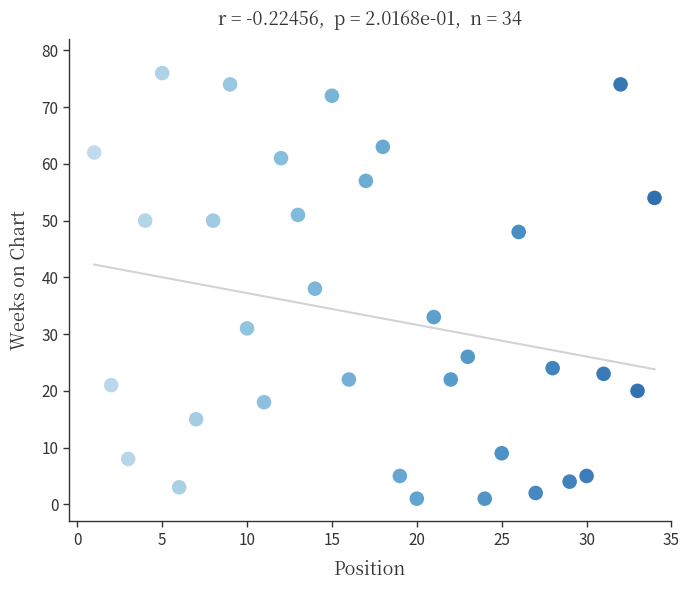

What is the range of Y values (max minus min)?

75